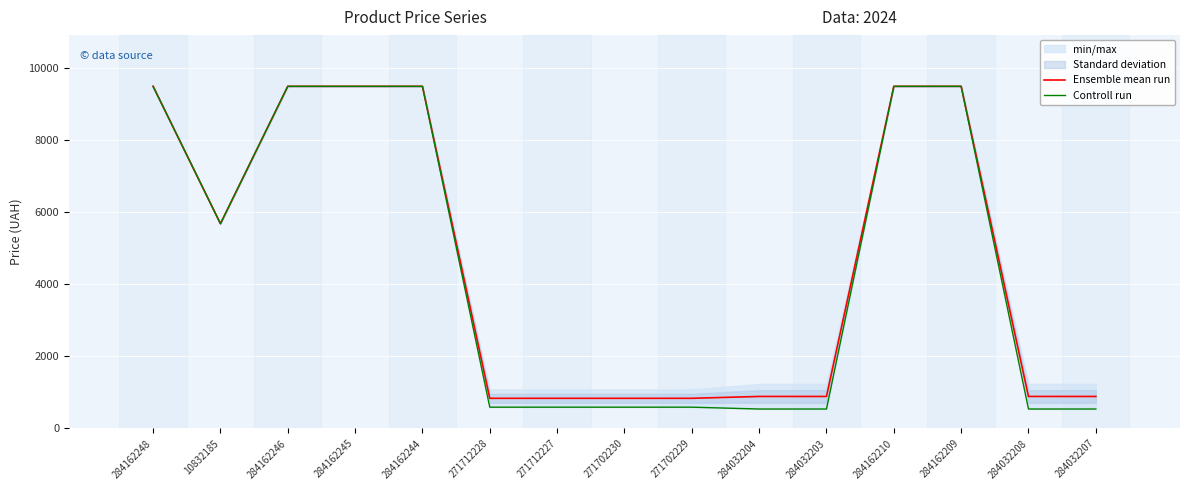

Reading right to left, list all the values displayed in this chart.

Ensemble mean run: 887.2	887.2	9480.1	9480.1	887.2	887.2	835.8	835.8	835.8	835.8	9480.1	9480.1	9480.1	5673.8	9480.1
Controll run: 539.0	539.0	9480.1	9480.1	539.0	539.0	589.9	589.9	589.9	589.9	9480.1	9480.1	9480.1	5673.8	9480.1